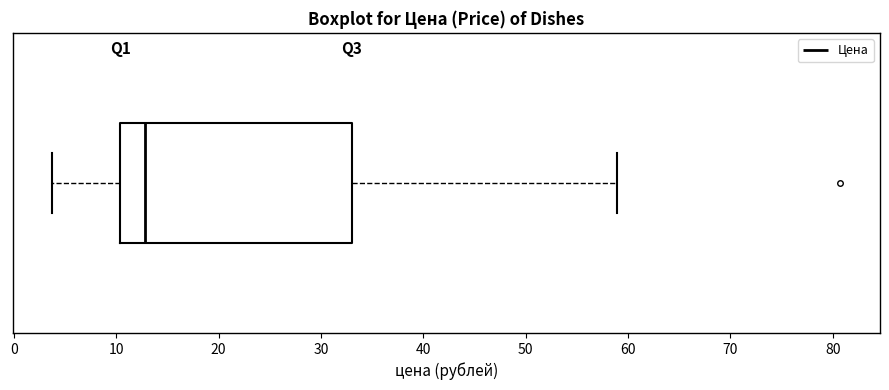

Transcribe this box plot: give where the median line is, the range the box spans, and where the two whiskers end, as read against the x-axis. The values are not printed on the chart, so give them approximately, as read against the axis.

median 13, box 10 to 33, whiskers 4 to 59